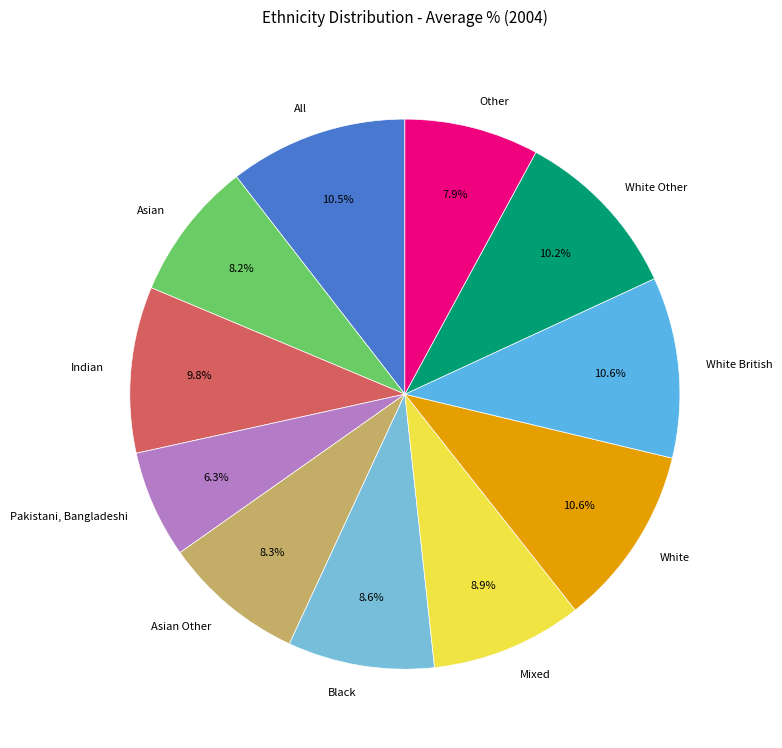

Does any single category account for the majority?

No